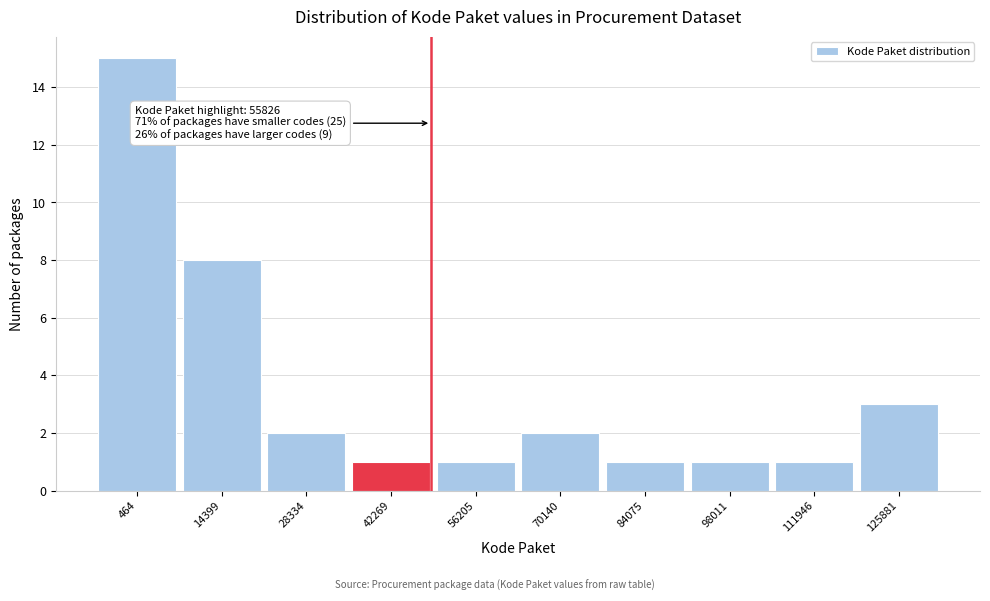

Reading left to right, extract all data points from this chart.

464=15	14399=8	28334=2	42269=1	56205=1	70140=2	84075=1	98011=1	111946=1	125881=3